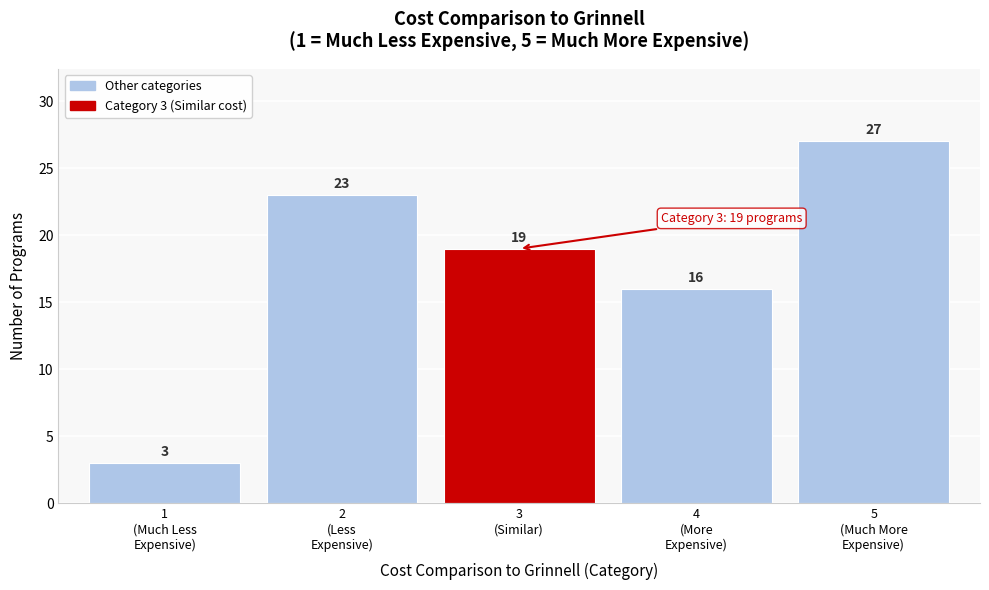

Reading left to right, what are all the values shown in this chart?

3	23	19	16	27